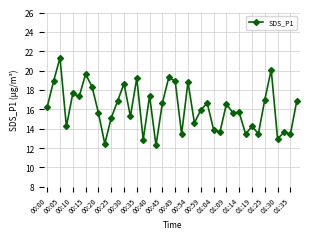

What is the difference between the maximum and minimum values?

9.1